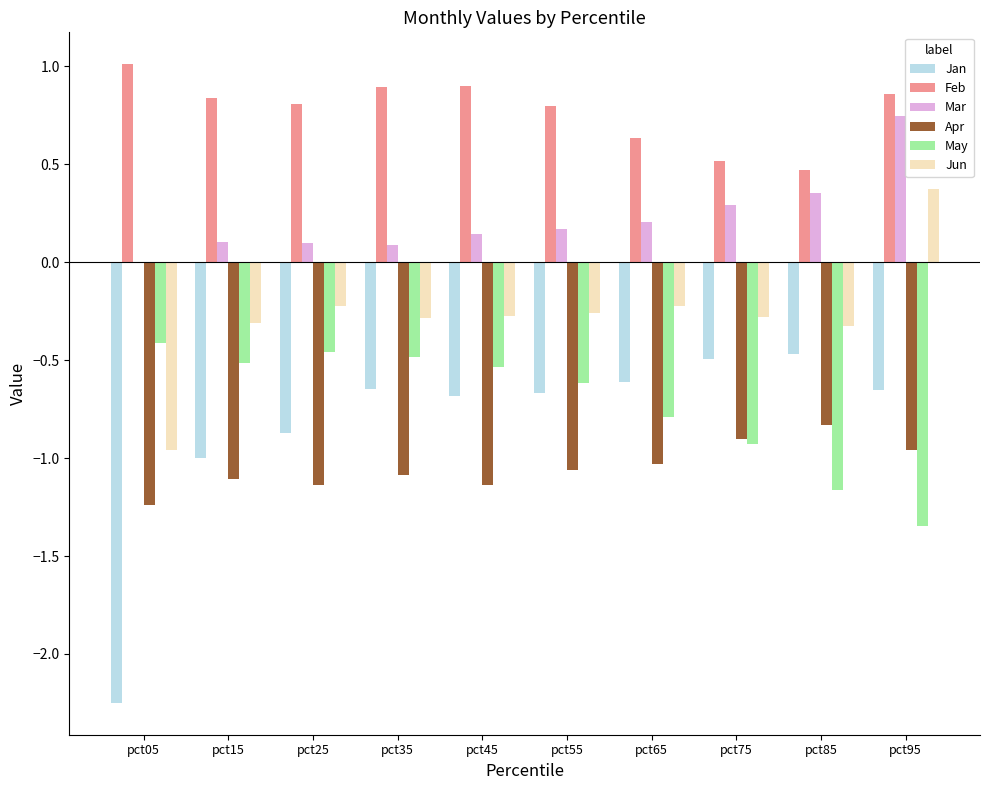

The May series shows -0.5 at pct45. True or false?

True